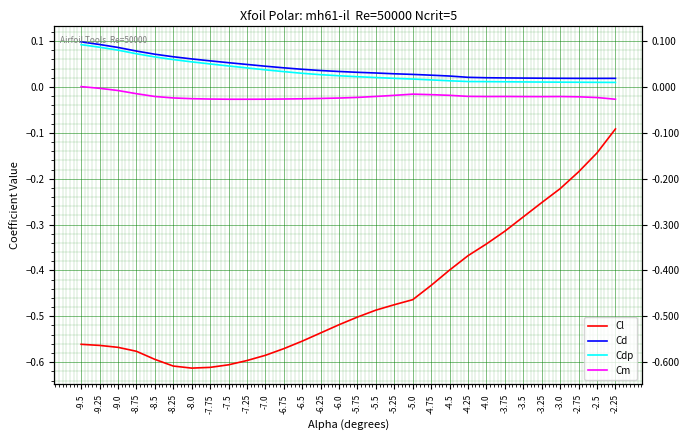

Which category has the lowest value across all series?

-8.0